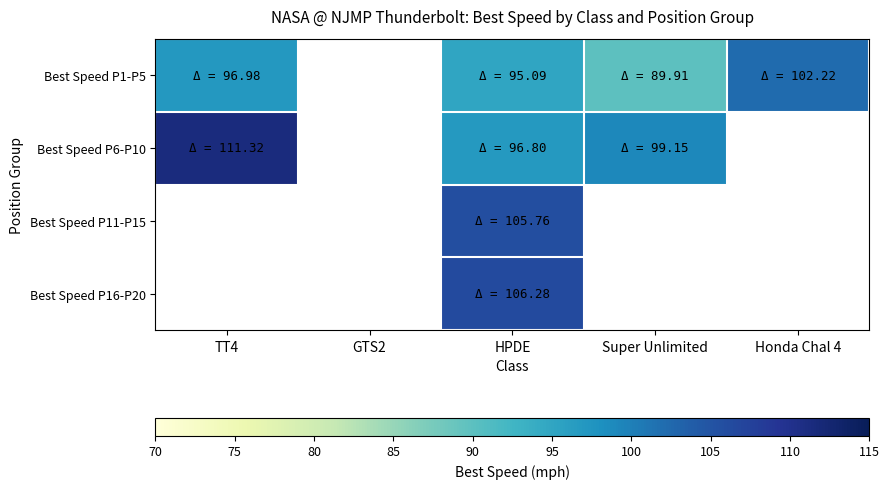

Reading left to right, extract all data points from this chart.

Best Speed P1-P5: TT4=97.0	GTS2=0.0	HPDE=95.1	Super Unlimited=89.9	Honda Chal 4=102.2
Best Speed P6-P10: TT4=111.3	GTS2=0.0	HPDE=96.8	Super Unlimited=99.1	Honda Chal 4=0.0
Best Speed P11-P15: TT4=0.0	GTS2=0.0	HPDE=105.8	Super Unlimited=0.0	Honda Chal 4=0.0
Best Speed P16-P20: TT4=0.0	GTS2=0.0	HPDE=106.3	Super Unlimited=0.0	Honda Chal 4=0.0